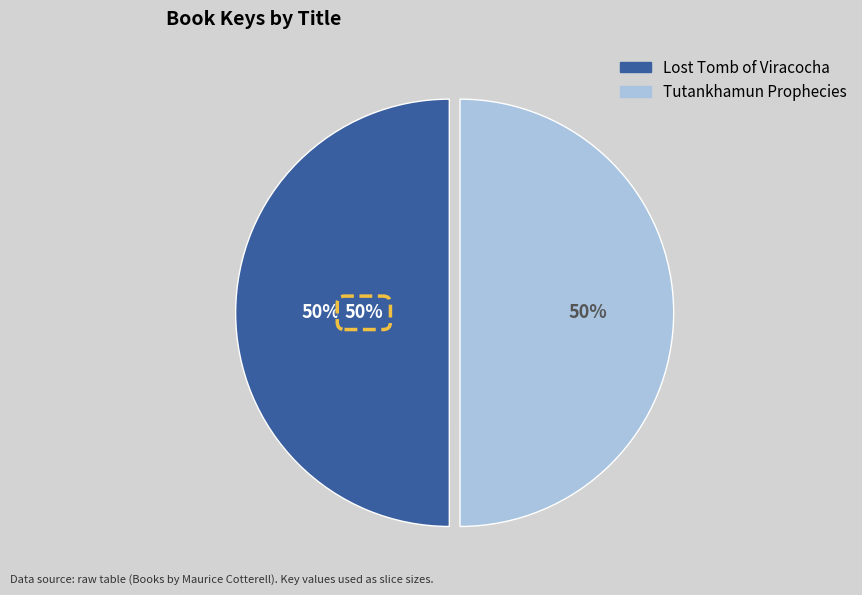

How many segments does this pie chart have?

2